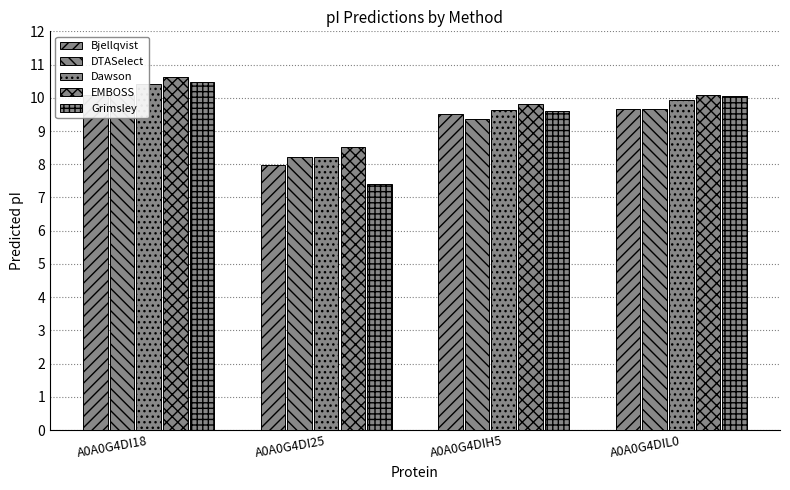

Reading left to right, what are all the values shown in this chart?

Bjellqvist: A0A0G4DI18=10.1	A0A0G4DI25=8.0	A0A0G4DIH5=9.5	A0A0G4DIL0=9.7
DTASelect: A0A0G4DI18=10.1	A0A0G4DI25=8.2	A0A0G4DIH5=9.4	A0A0G4DIL0=9.7
Dawson: A0A0G4DI18=10.4	A0A0G4DI25=8.2	A0A0G4DIH5=9.6	A0A0G4DIL0=9.9
EMBOSS: A0A0G4DI18=10.6	A0A0G4DI25=8.5	A0A0G4DIH5=9.8	A0A0G4DIL0=10.1
Grimsley: A0A0G4DI18=10.5	A0A0G4DI25=7.4	A0A0G4DIH5=9.6	A0A0G4DIL0=10.0